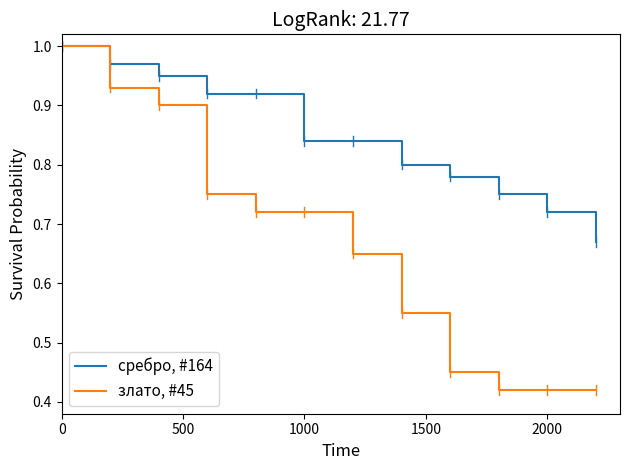

Which series has the largest total across all categories?

сребро, #164